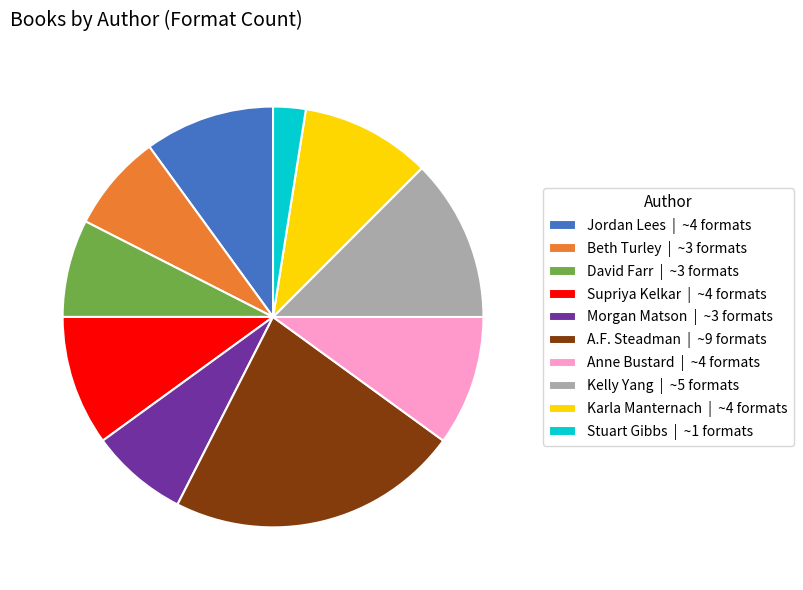

Is the sum of Stuart Gibbs | ~1 formats and Supriya Kelkar | ~4 formats greater than half?

No